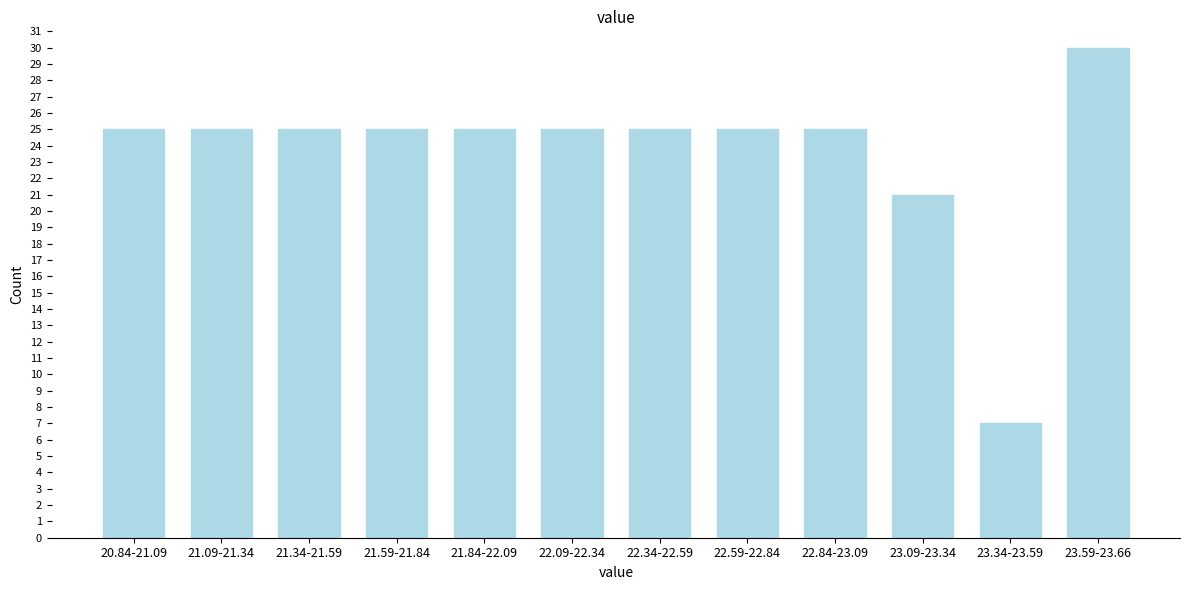

Reading left to right, list all the values displayed in this chart.

20.84-21.09=25	21.09-21.34=25	21.34-21.59=25	21.59-21.84=25	21.84-22.09=25	22.09-22.34=25	22.34-22.59=25	22.59-22.84=25	22.84-23.09=25	23.09-23.34=21	23.34-23.59=7	23.59-23.66=30